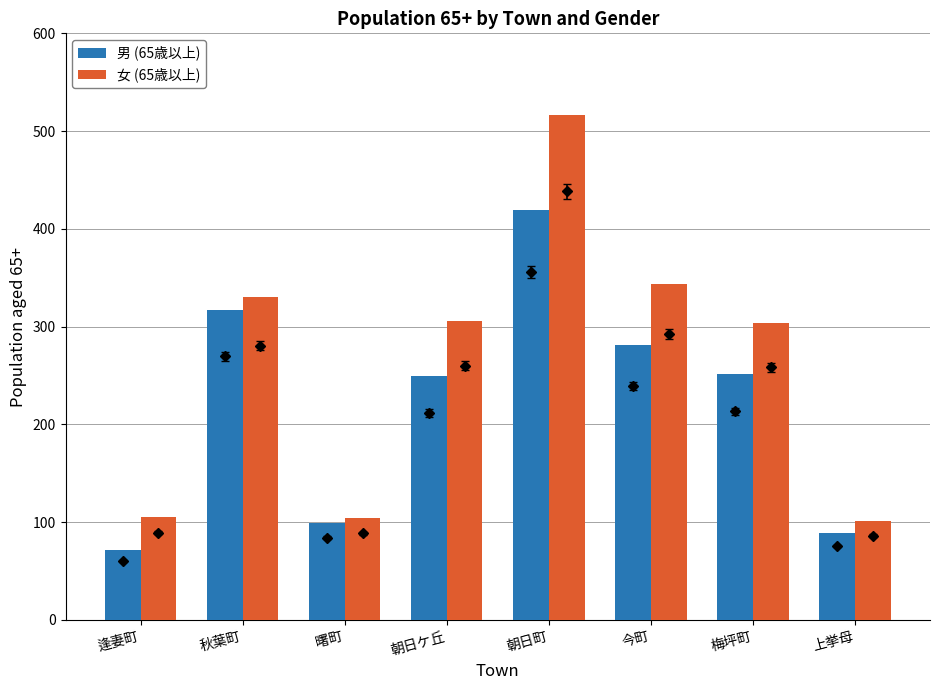

True or false: 女 (65歳以上) has a value of 541 at 朝日ケ丘.

False